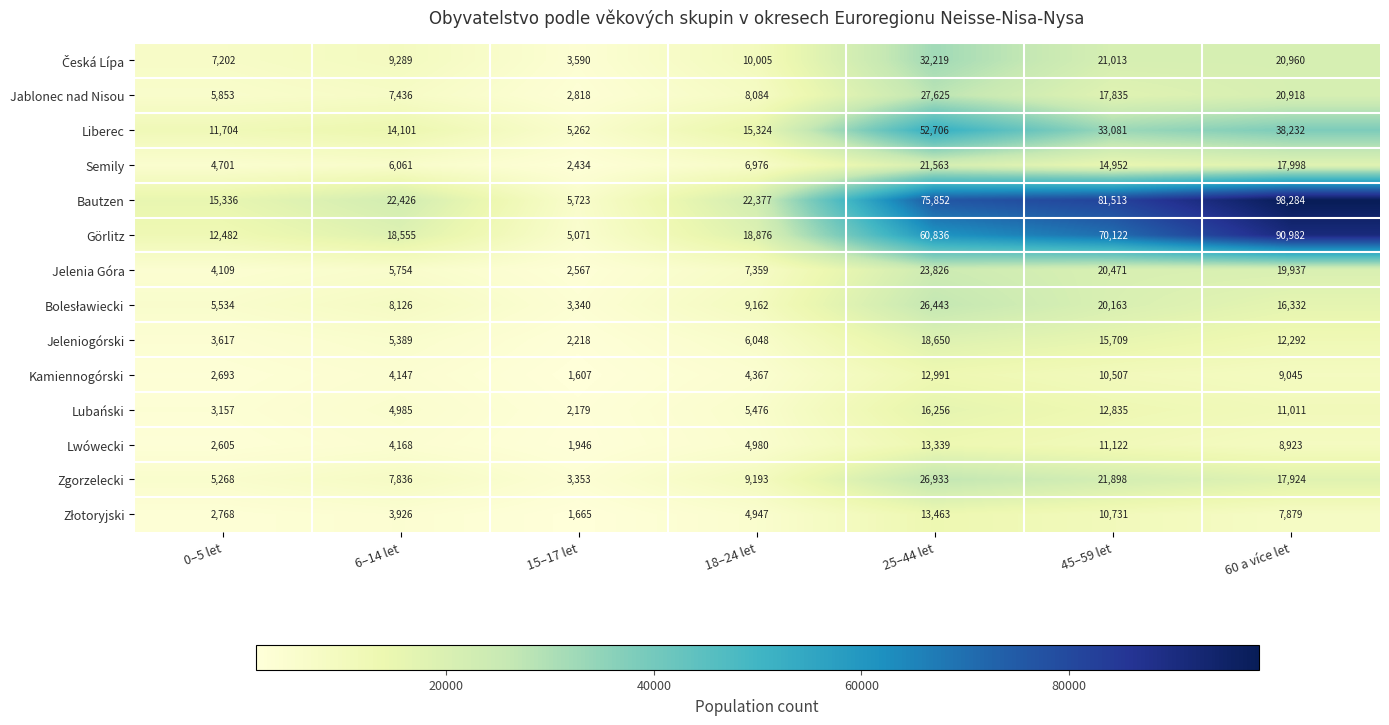

Which series changed the most between 25–44 let and 60 a více let?

Görlitz